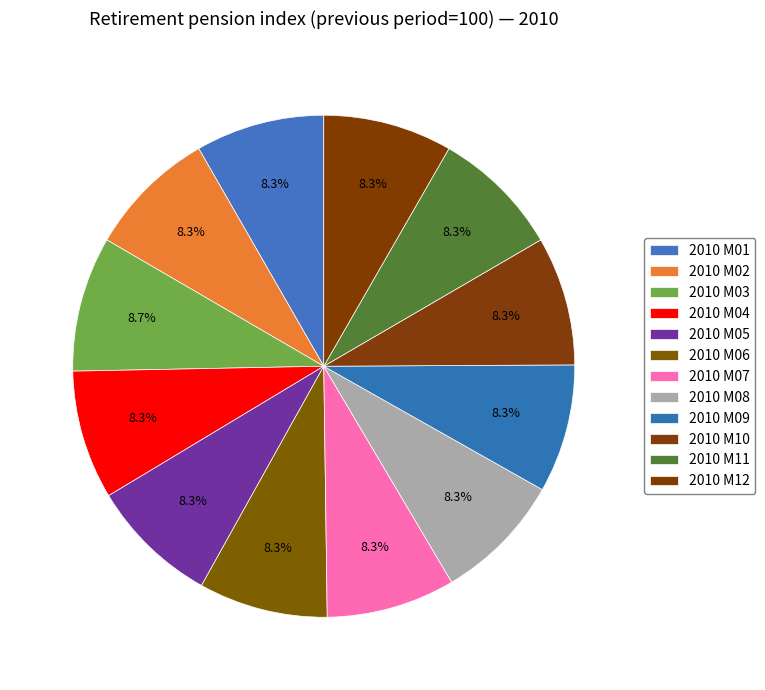

What percentage do 2010 M10 and 2010 M02 together represent?

16.6%